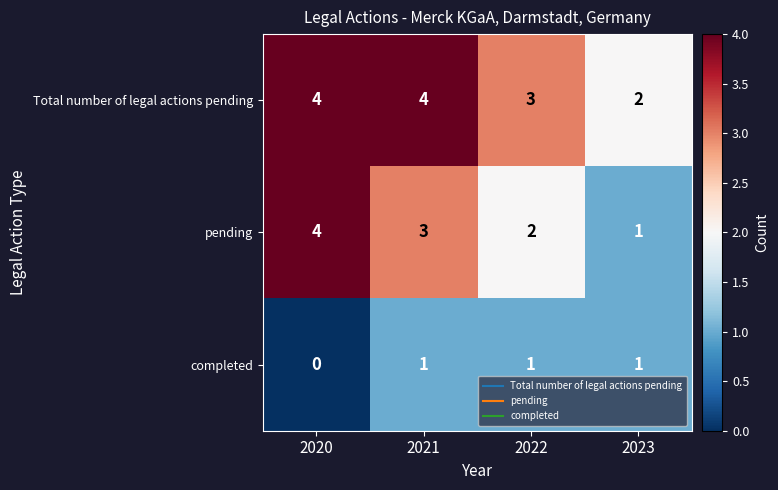

What is the approximate value of pending at 2021?

3